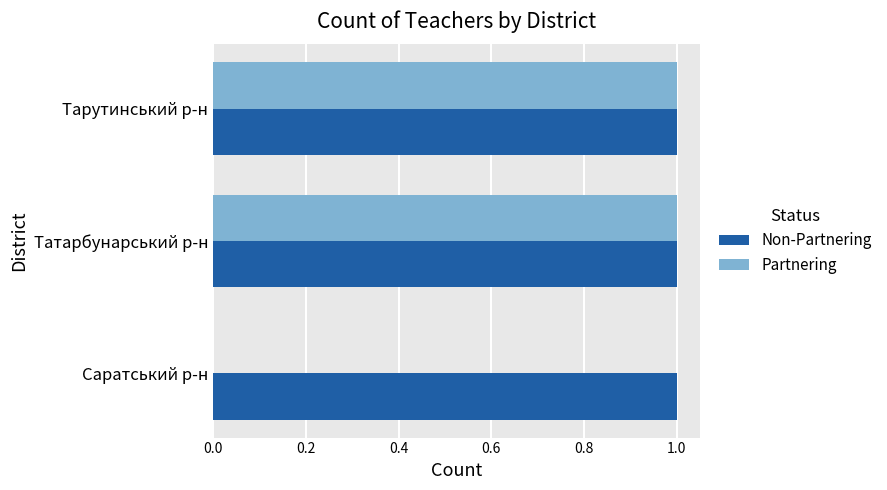

True or false: Partnering has a value of 0 at Саратський р-н.

True